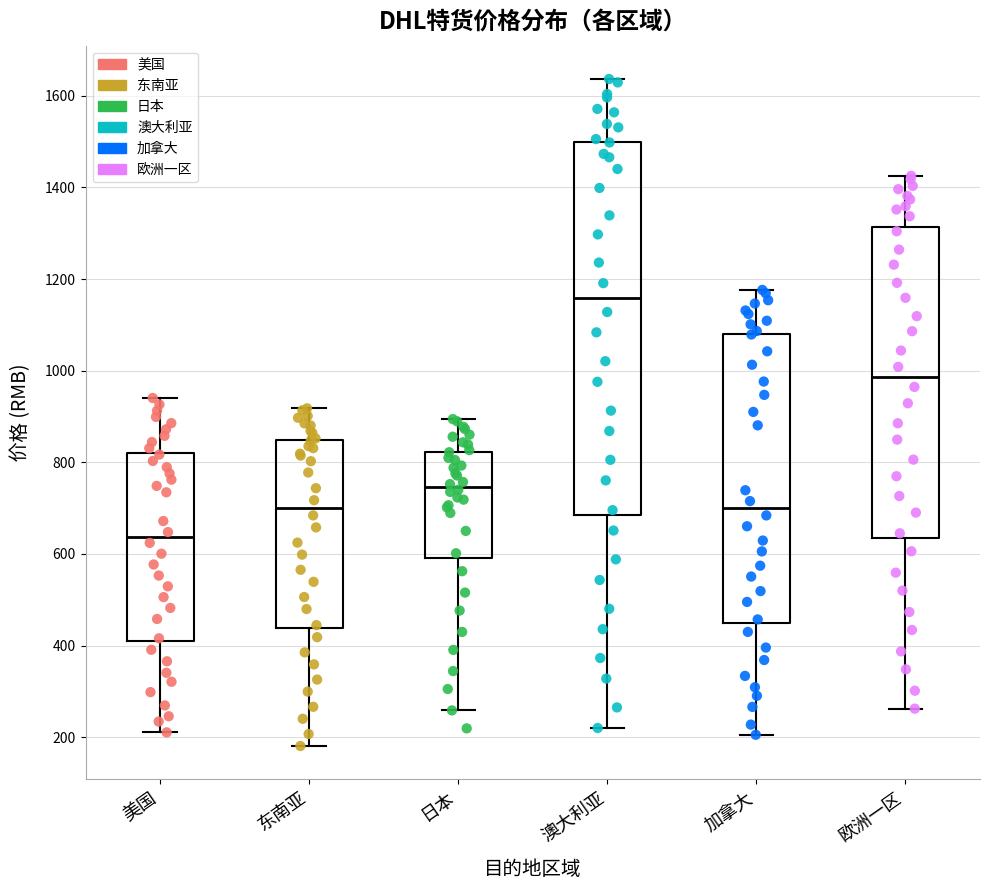

Which box is the tallest, from its lower edge to its upper edge?

澳大利亚